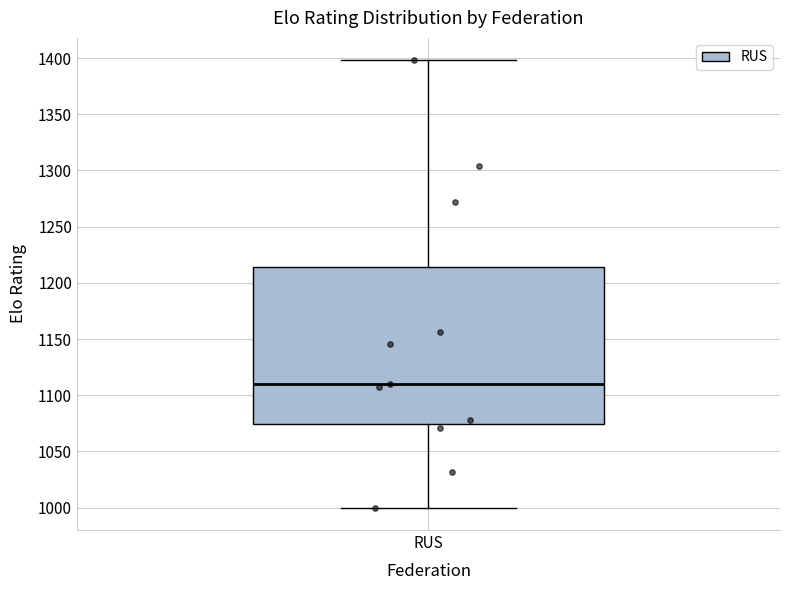

Transcribe this box plot: give where the median line is, the range the box spans, and where the two whiskers end, as read against the y-axis. The values are not printed on the chart, so give them approximately, as read against the axis.

median 1110, box 1075 to 1215, whiskers 1000 to 1400